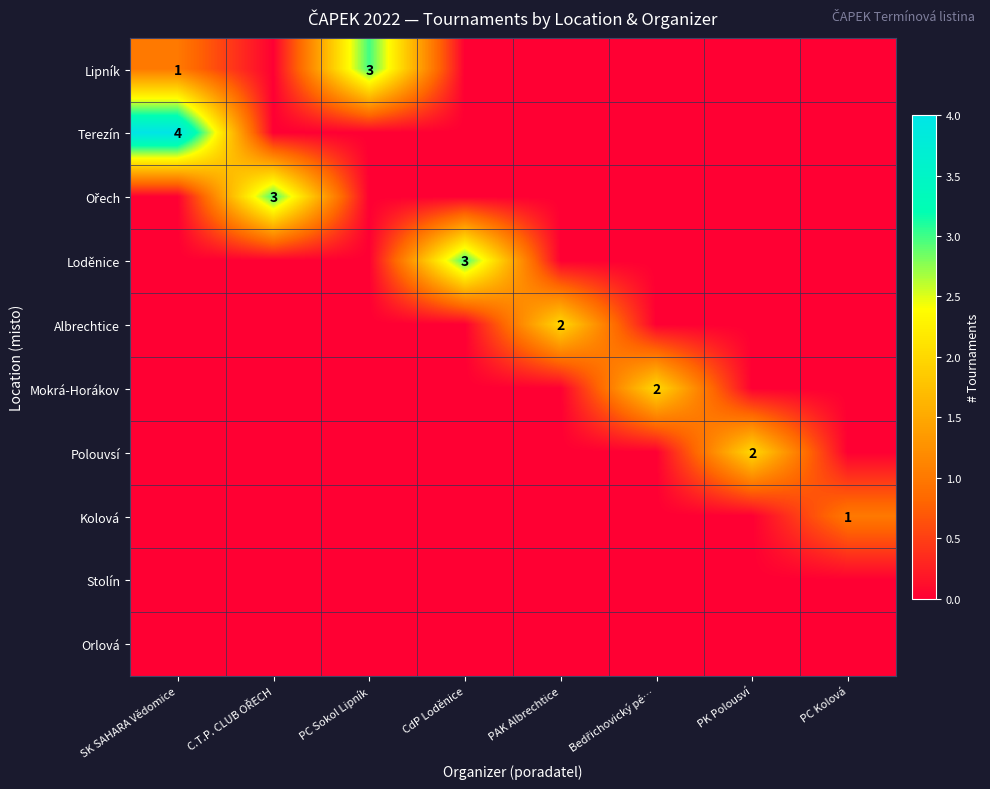

True or false: Polouvsí has a value of 1 at PC Sokol Lipník.

False